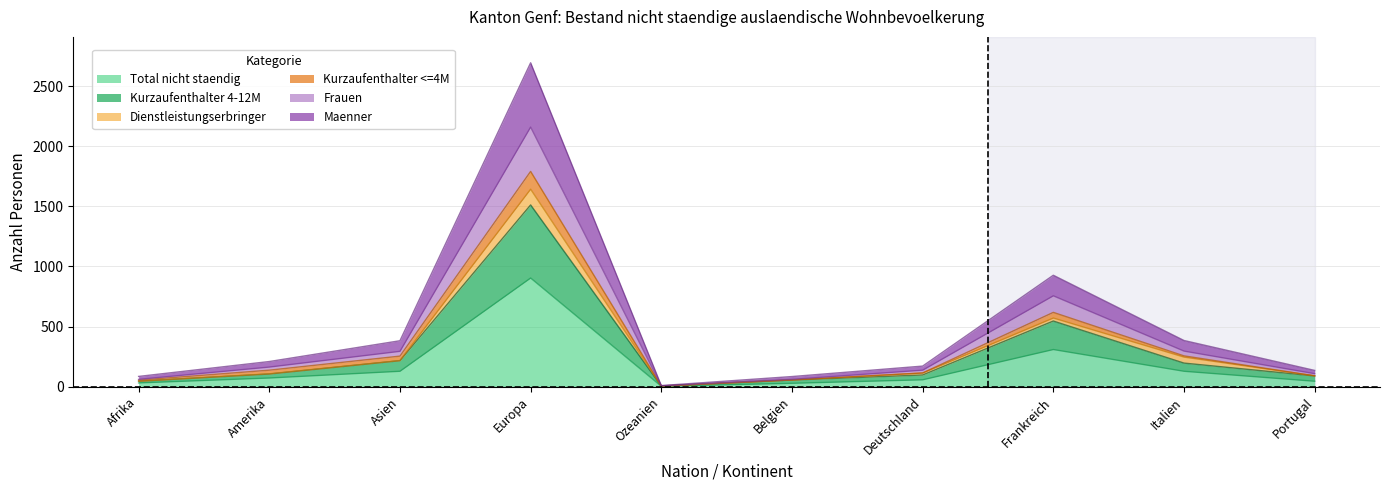

Which category has the highest value in the Total nicht staendig series?

Europa